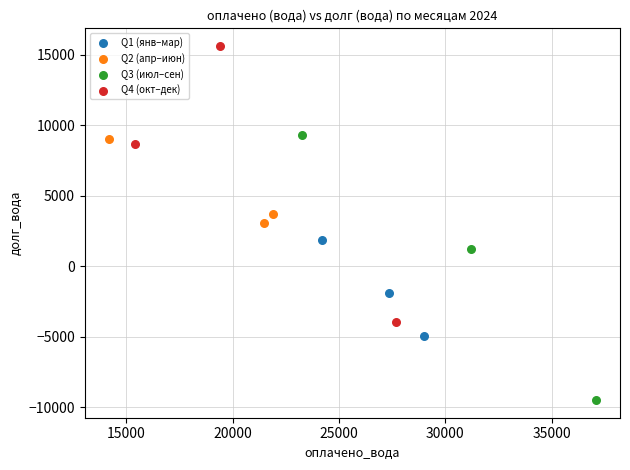

Which series reaches the maximum Y coordinate?

Q4 (окт–дек)